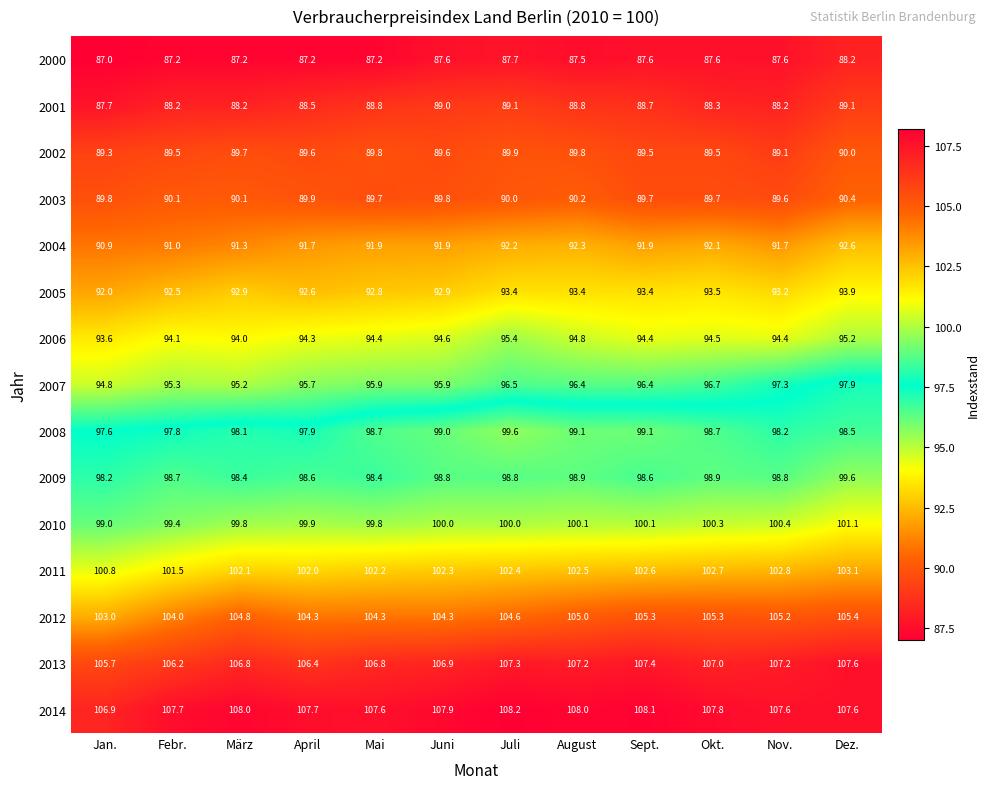

Which category has the lowest value across all series?

Jan.